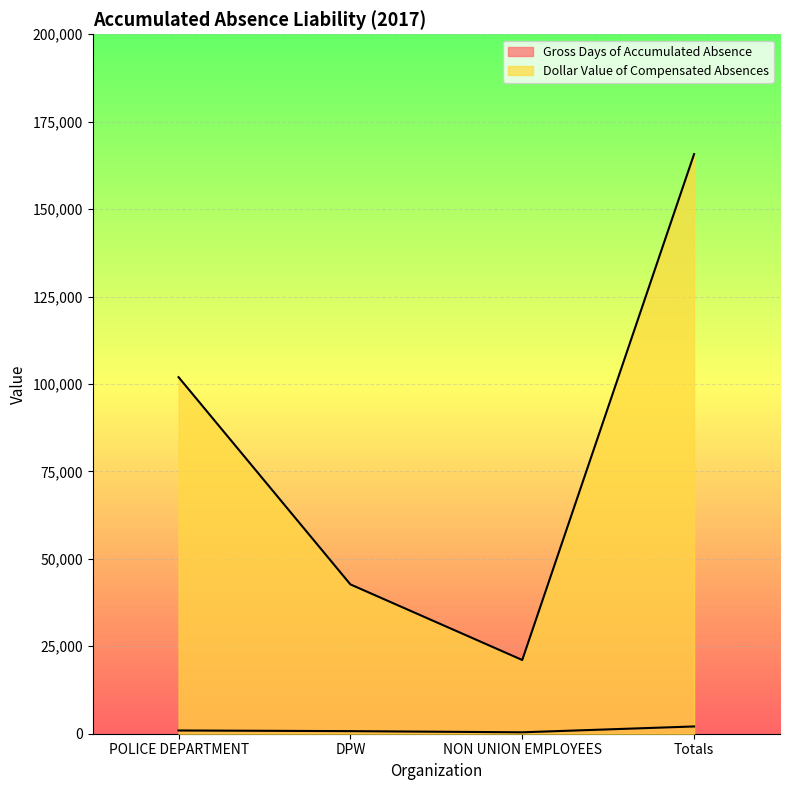

Which has a higher value, DPW or POLICE DEPARTMENT?

POLICE DEPARTMENT